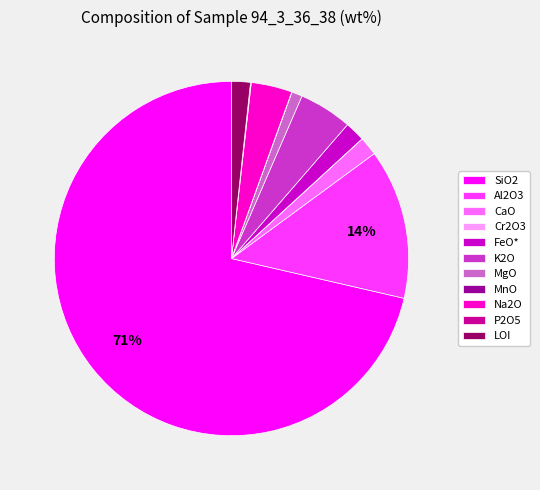

Is the sum of MgO and LOI greater than half?

No